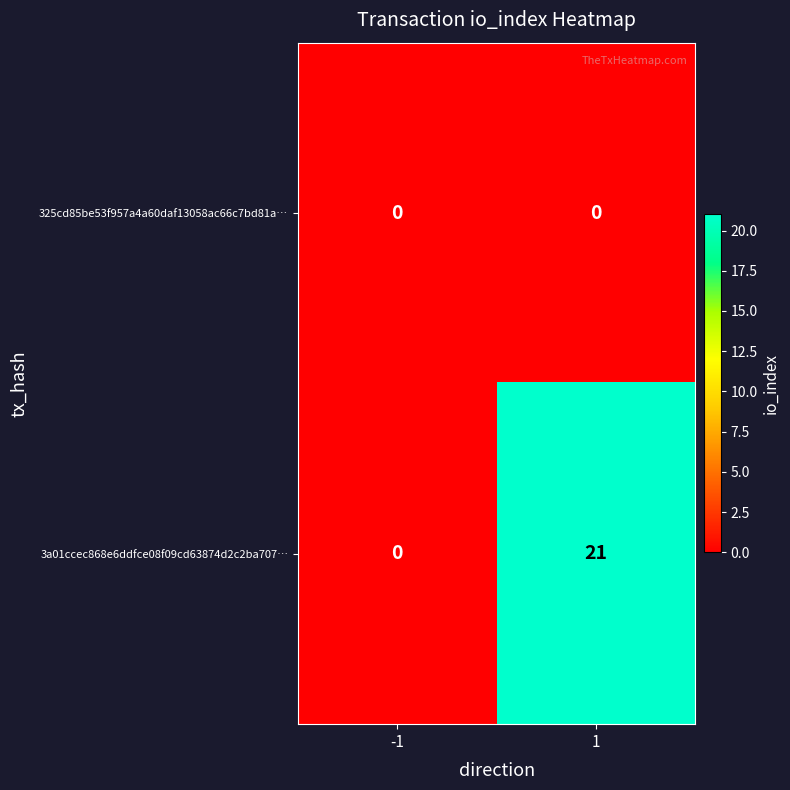

Reading left to right, what are all the values shown in this chart?

325cd85be53f957a4a60daf13058ac66c7bd81a…: 0	0
3a01ccec868e6ddfce08f09cd63874d2c2ba707…: 0	21